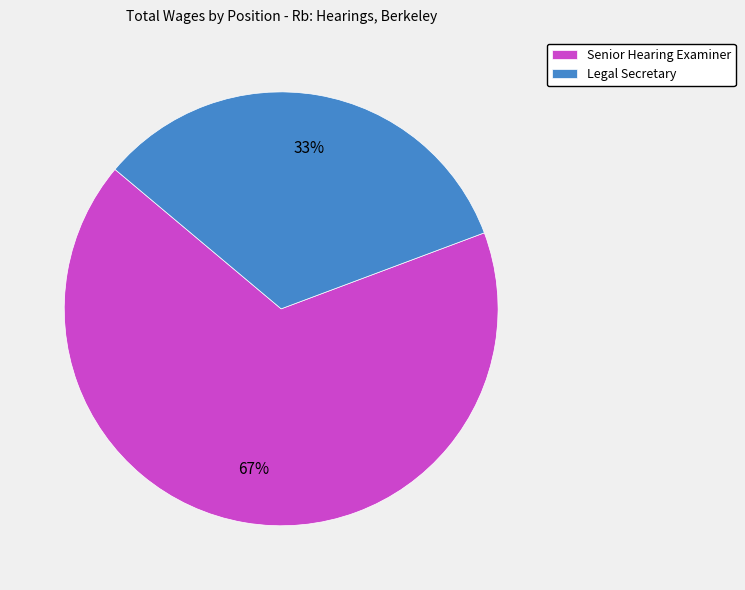

To the nearest percent, what is the difference between the largest and smallest slice percentages?

34%